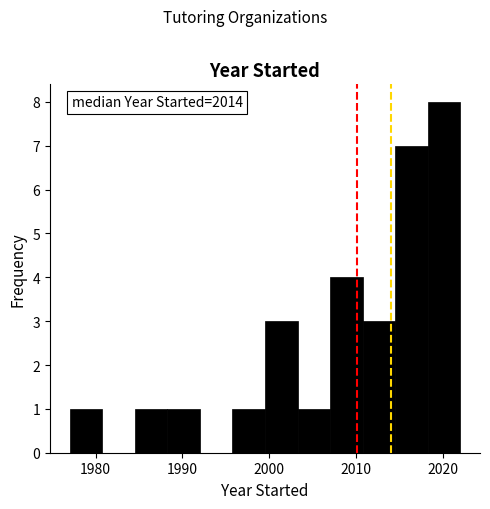

Around what value on the x-axis is the tallest bar? Give the approximate position of its centre, as read against the axis.

2020